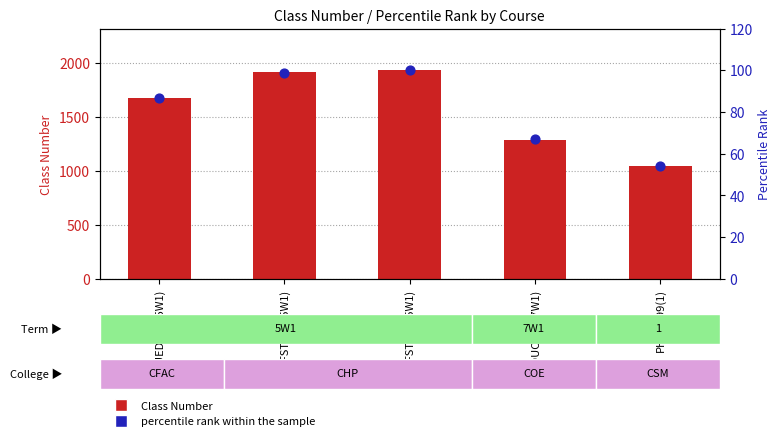

Which series contains the highest Y value?

Class Number